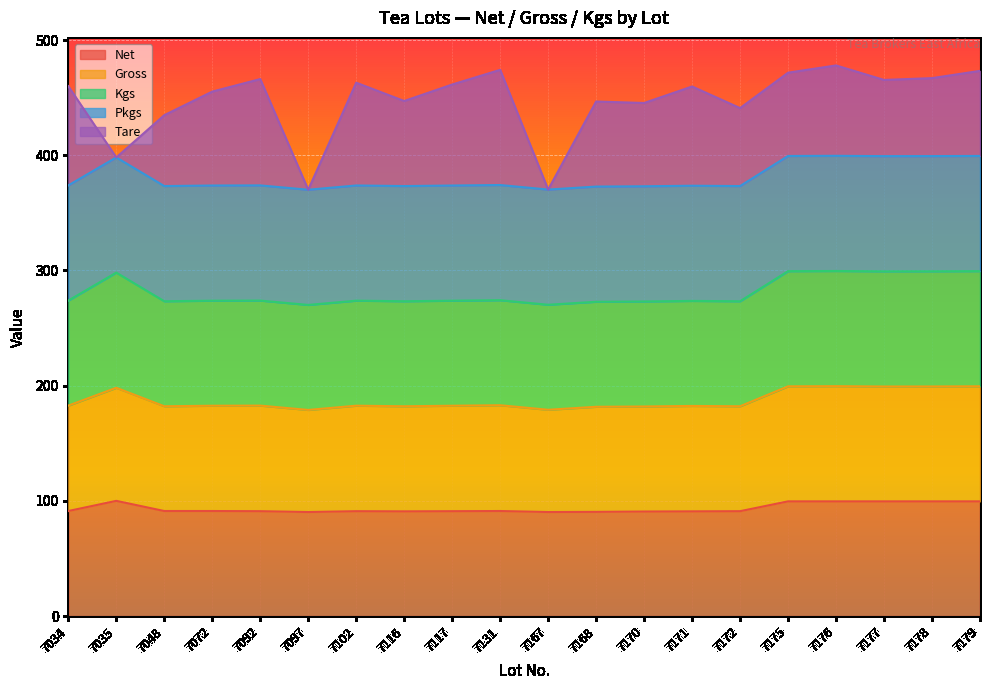

True or false: Kgs and Gross cross at least once.

False